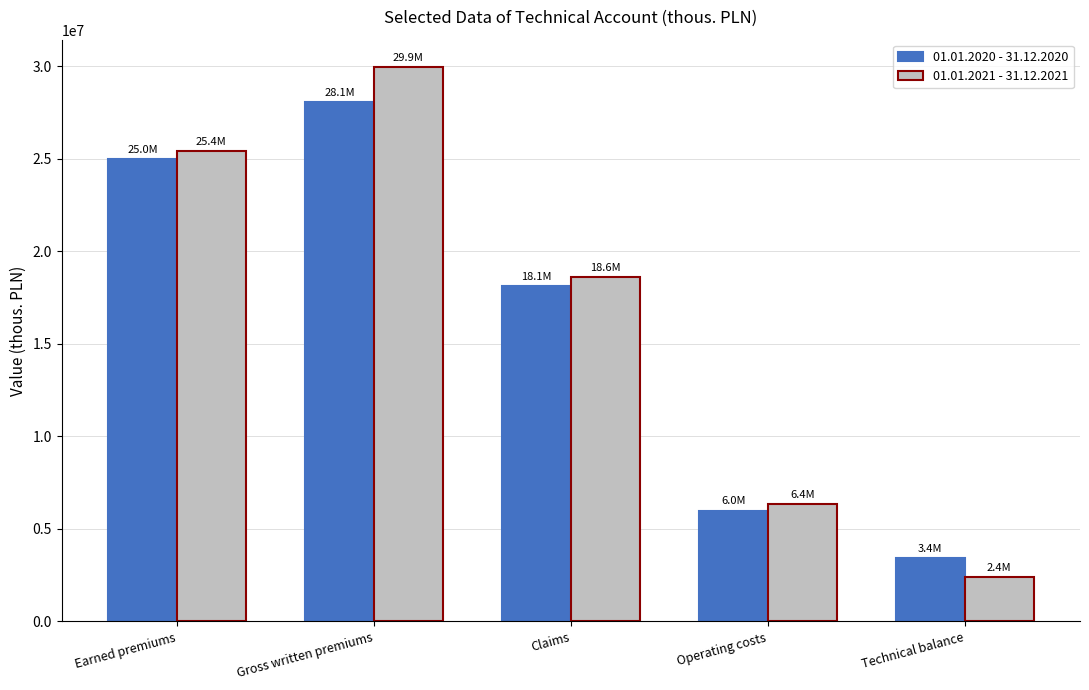

How many values in the 01.01.2020 - 31.12.2020 series are below 18122176?

2